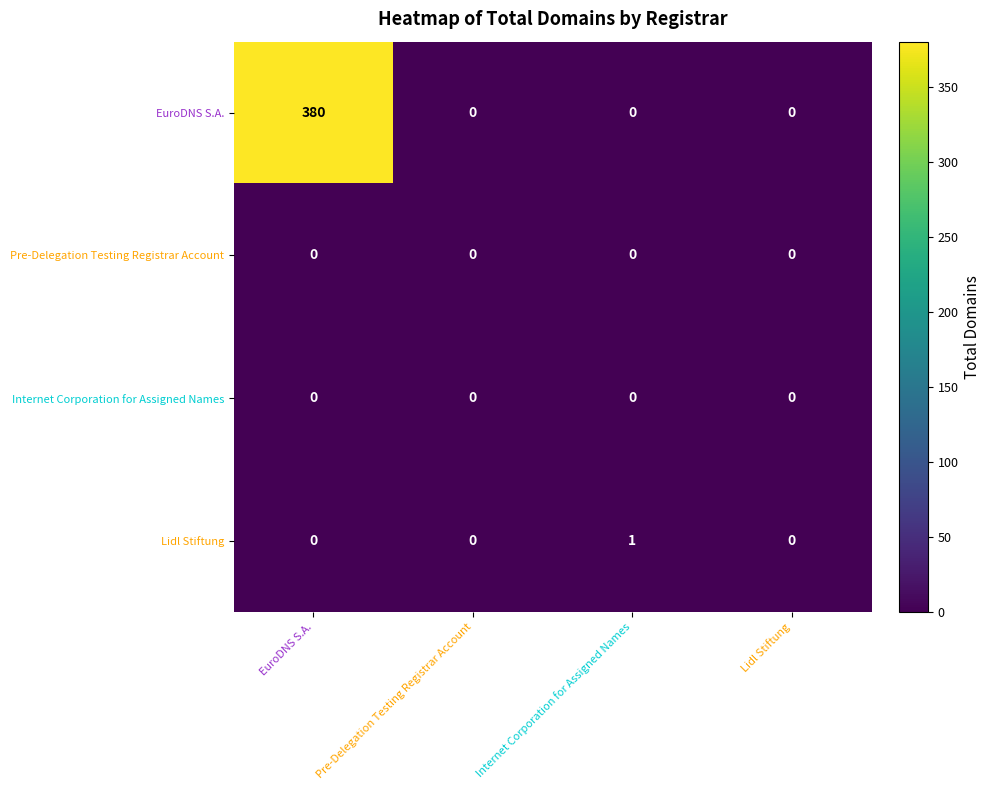

Which series has the largest total across all categories?

EuroDNS S.A.